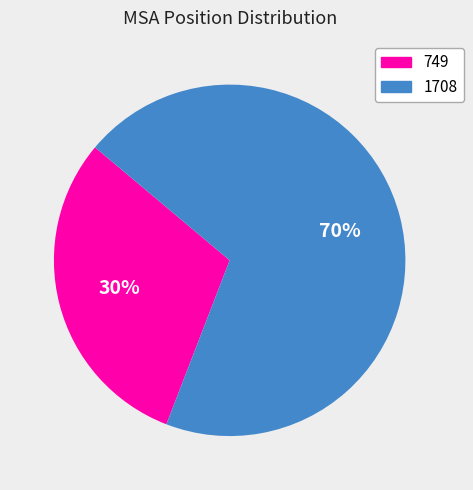

To the nearest percent, what percentage of the pie is 749?

30%